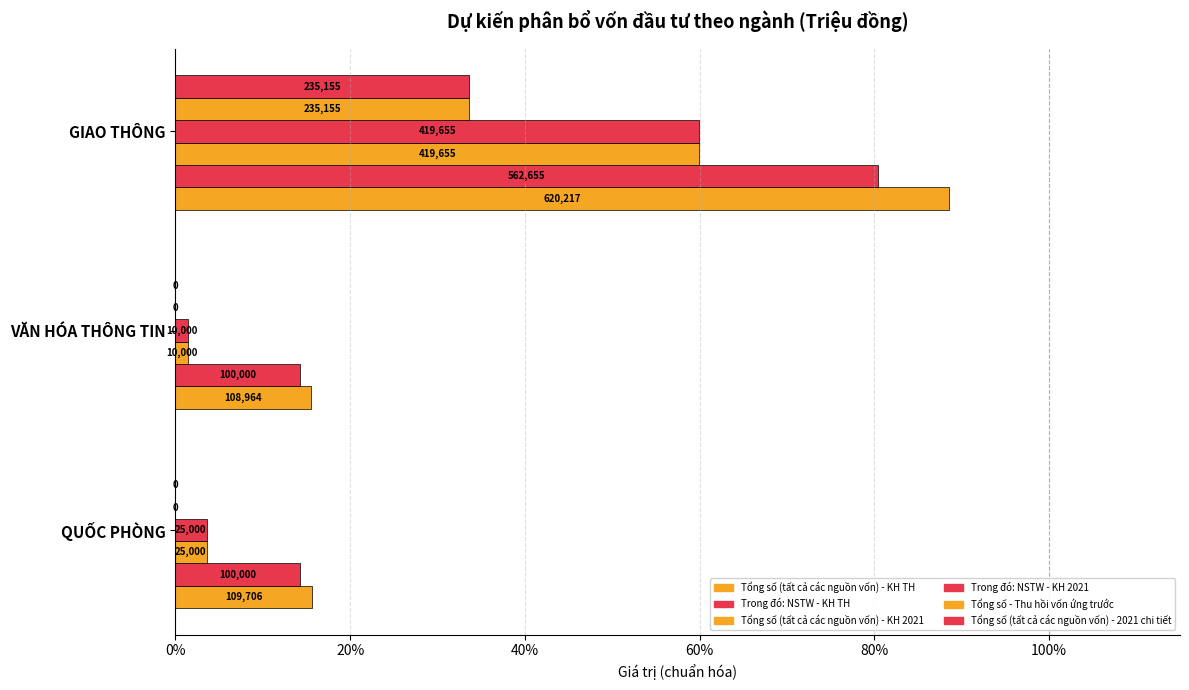

What is the maximum value for Tổng số (tất cả các nguồn vốn) - KH TH?

0.9